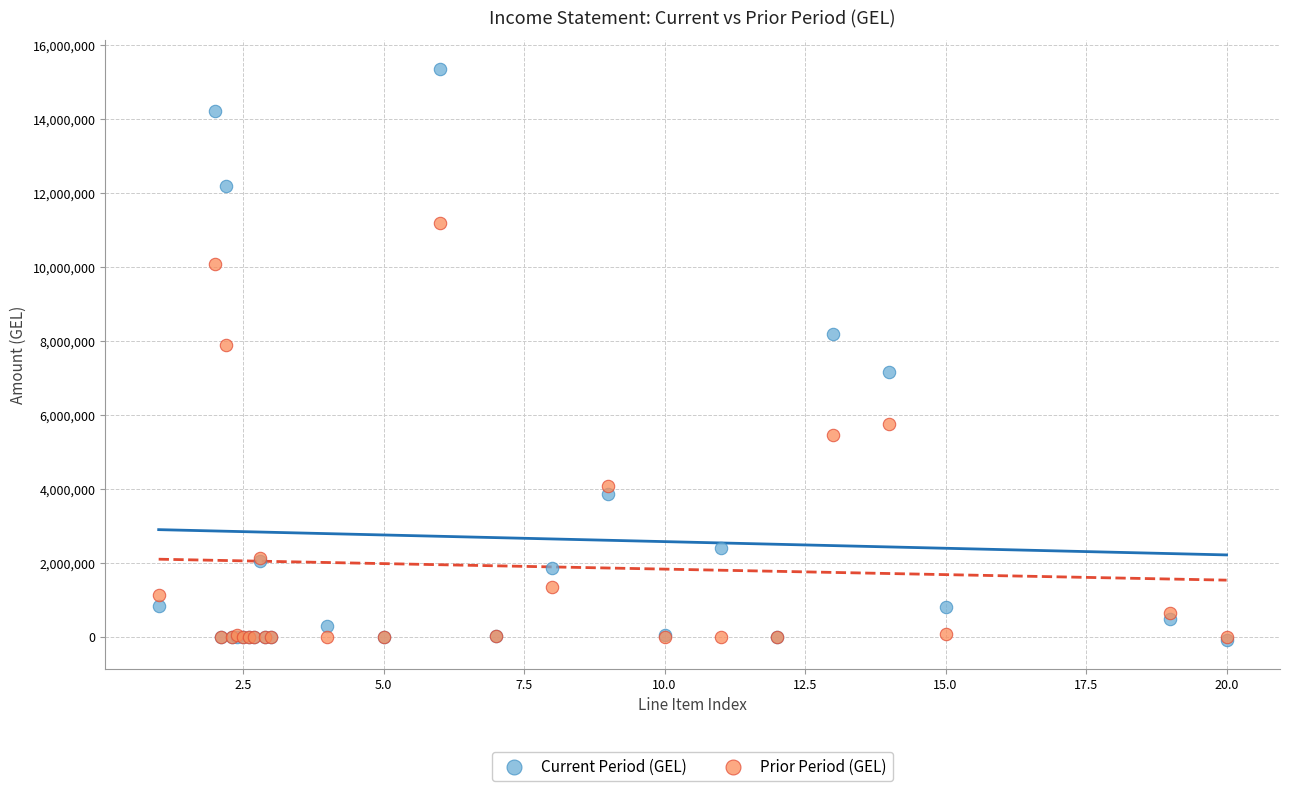

Which series has the largest Y range (max minus min)?

Current Period (GEL)